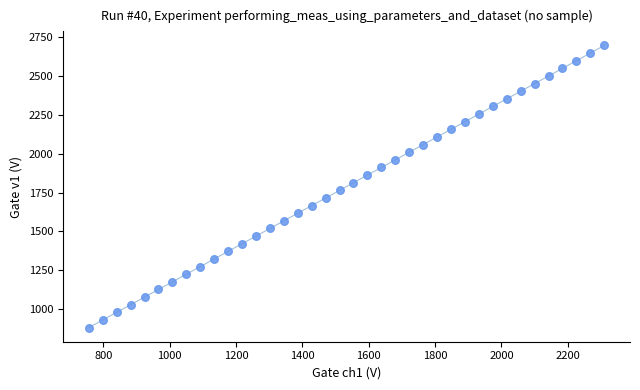

What is the range of Y values (max minus min)?

1813